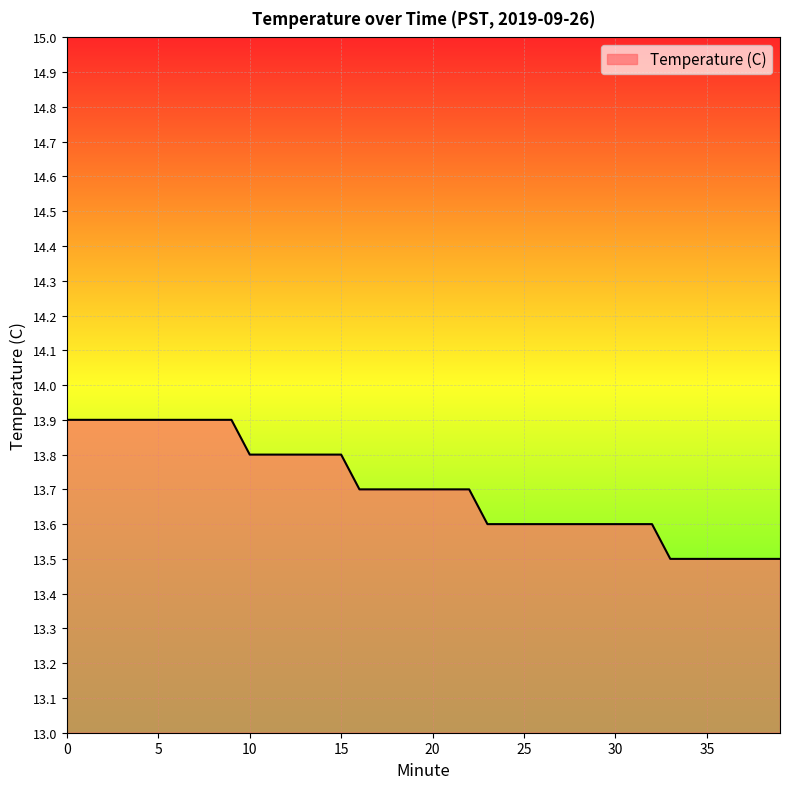

What is the greatest value displayed?

13.9